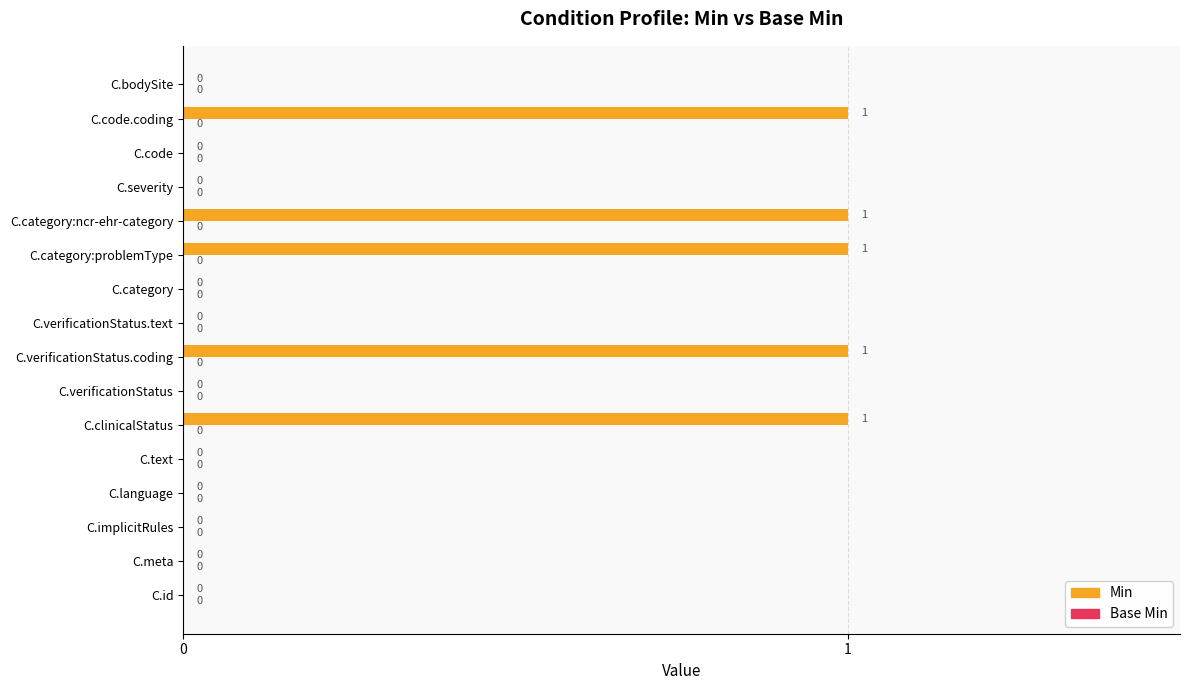

How many categories are shown in the chart?

16